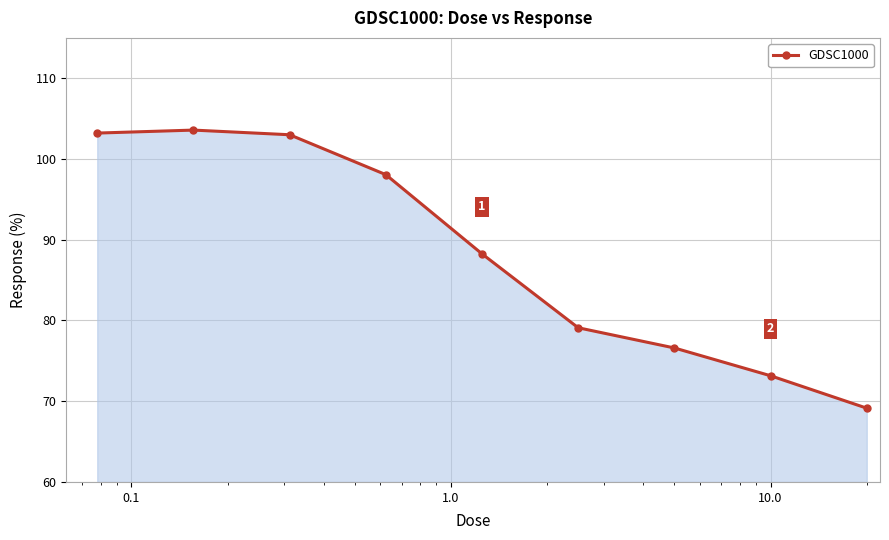

What is the smallest value displayed?

69.1